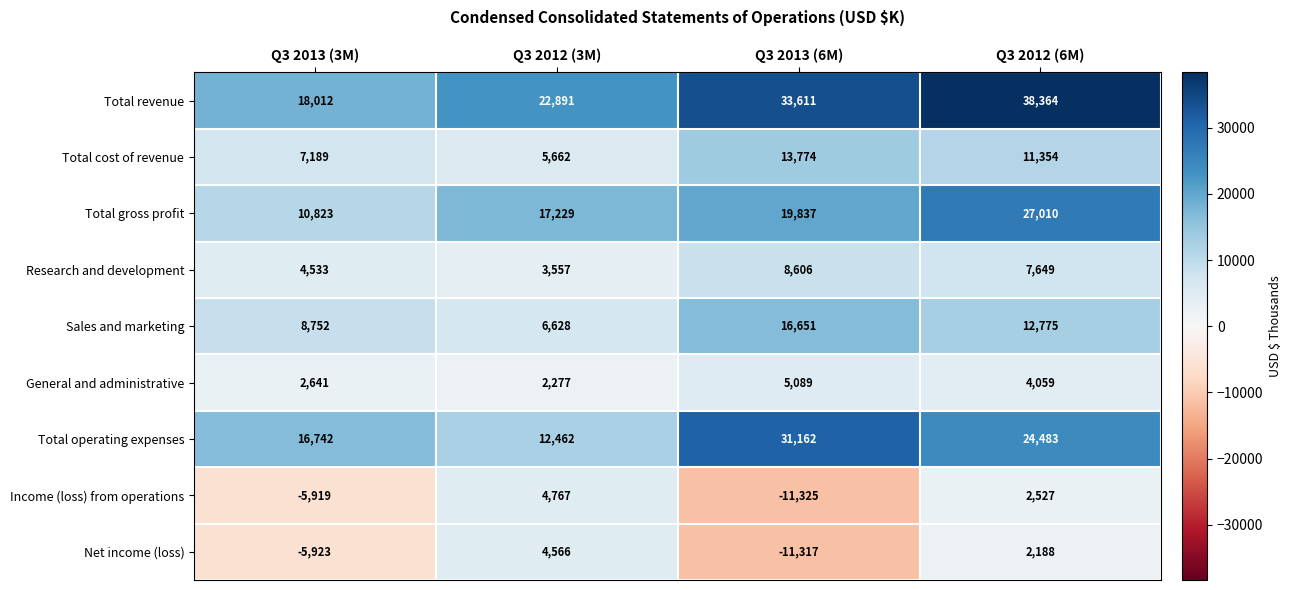

Count the number of categories in the chart.

4